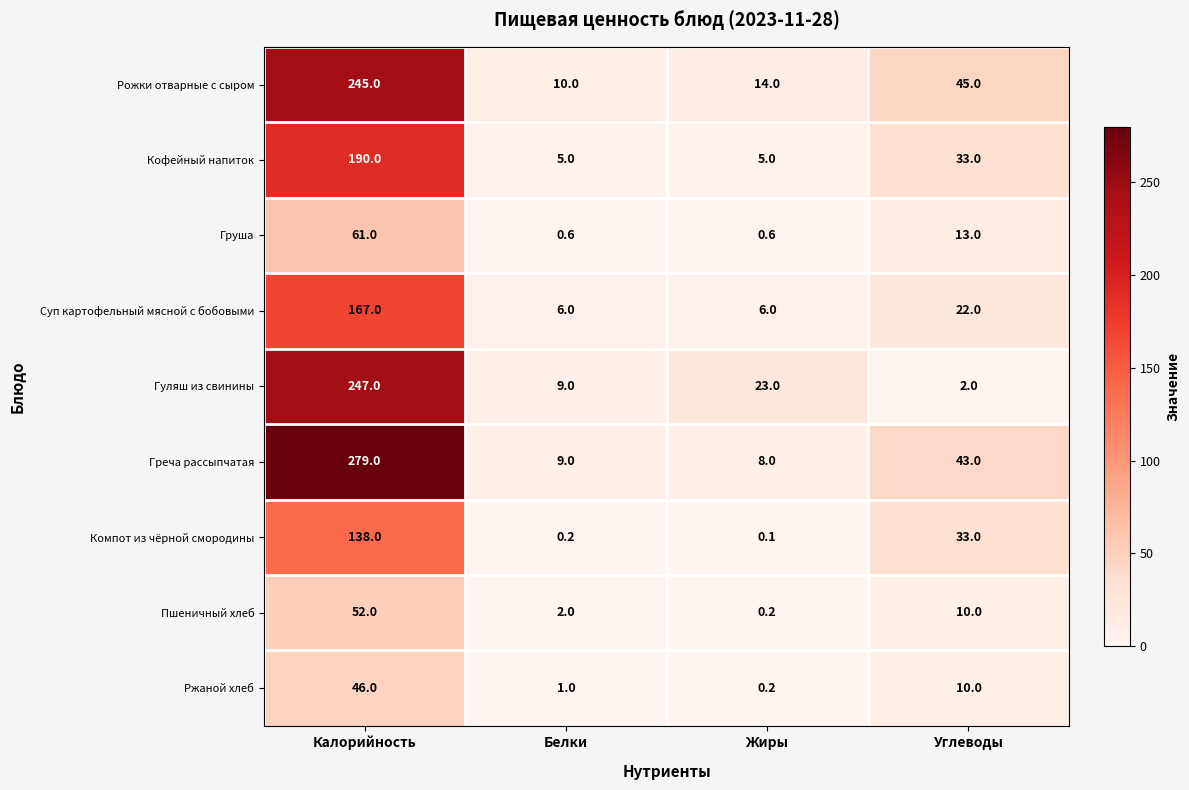

What is the sum of all Пшеничный хлеб values?

64.2